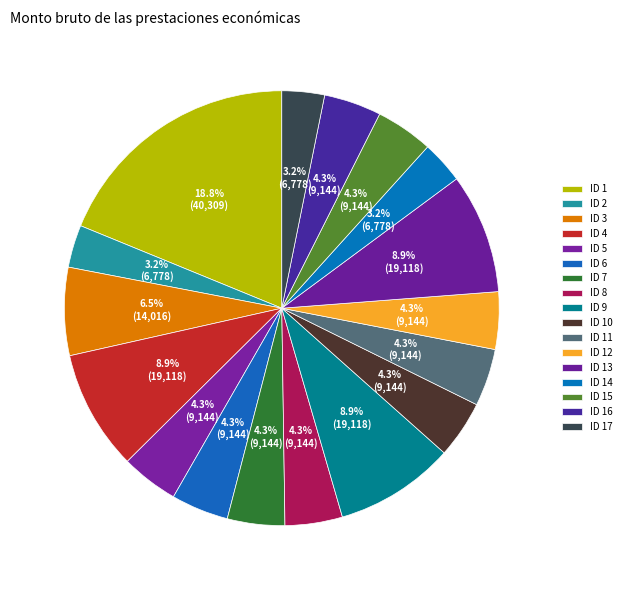

Is ID 14 the majority of the pie?

No